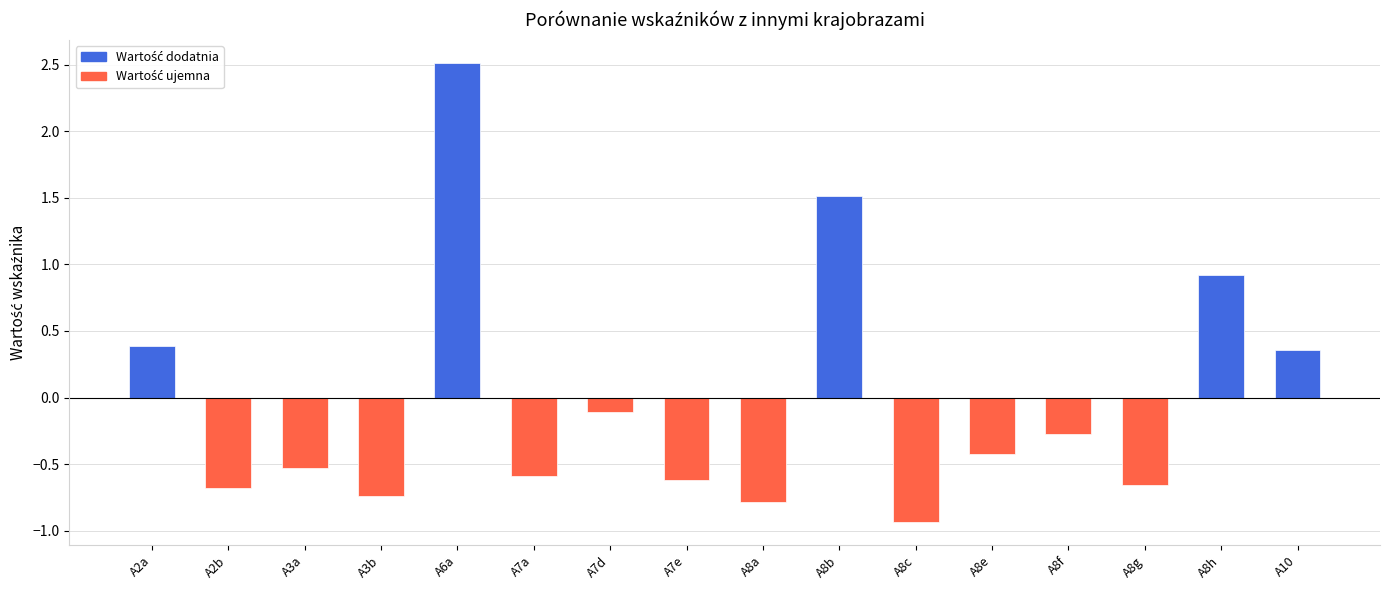

Where does the data first go above 0?

A2a